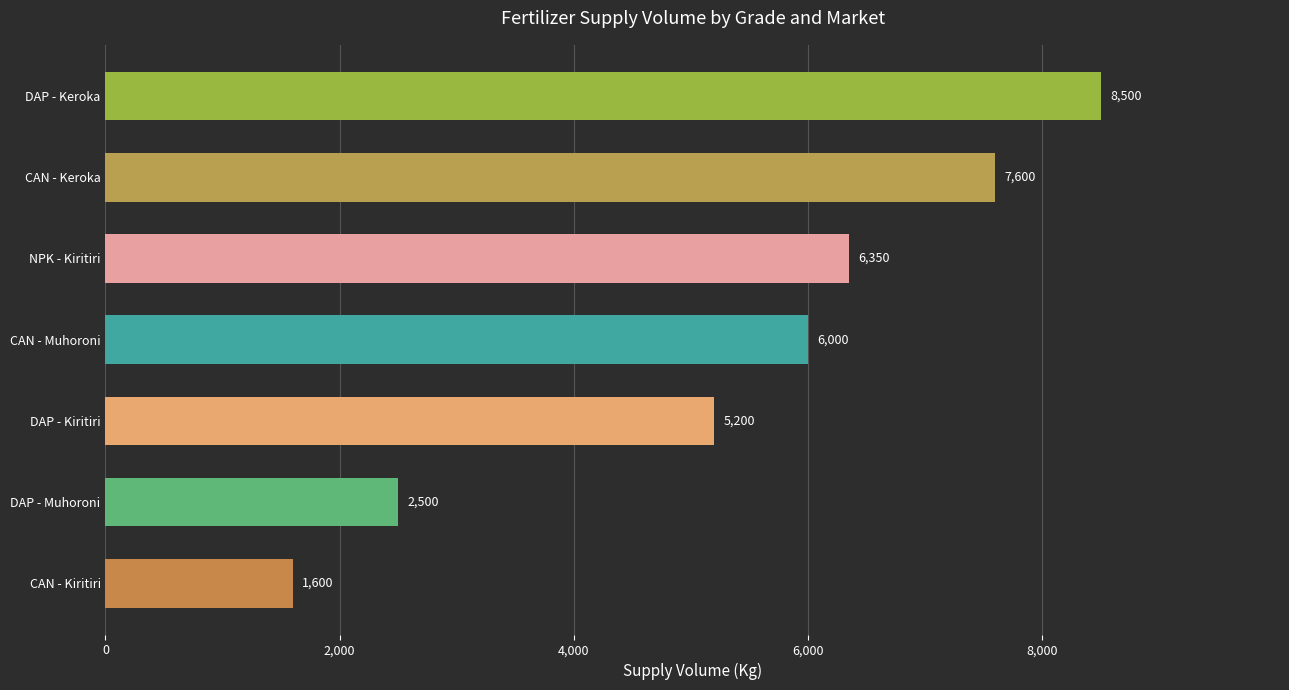

True or false: the data shows 11513 at CAN - Keroka.

False